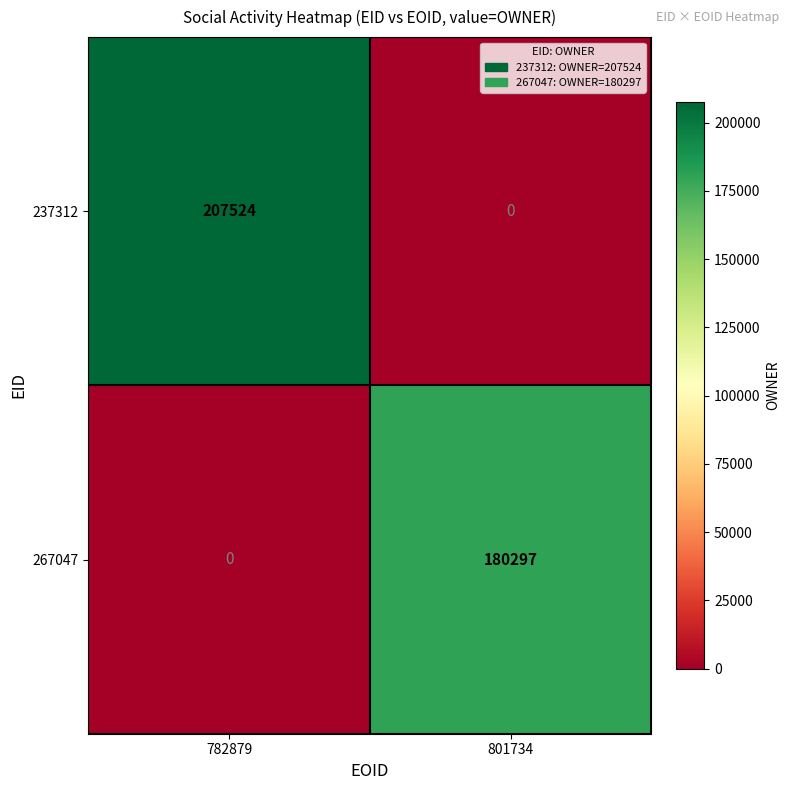

Rank the series at 782879 from highest to lowest value.

237312, 267047